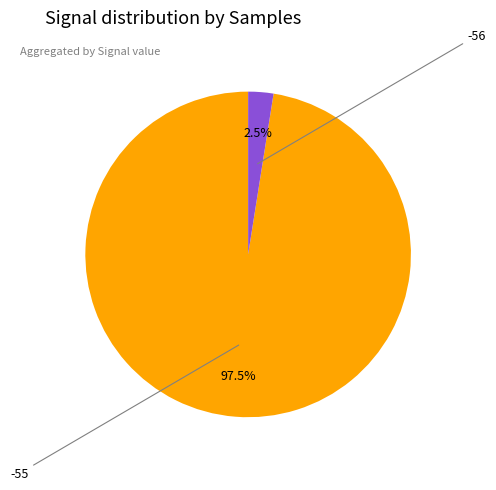

Is there a majority slice in this chart?

Yes